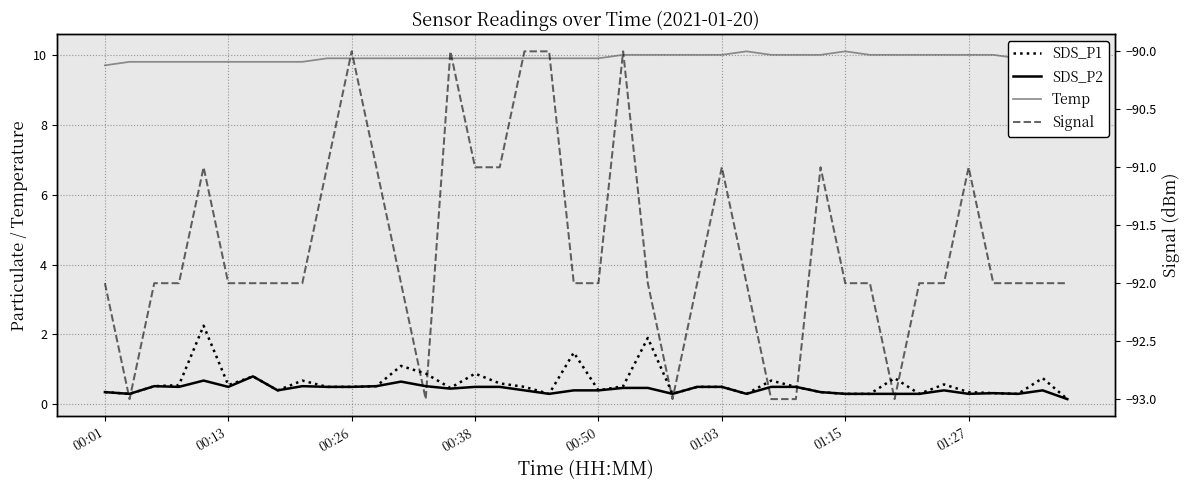

What is the difference between the second highest and minimum values in the Temp series?

0.4